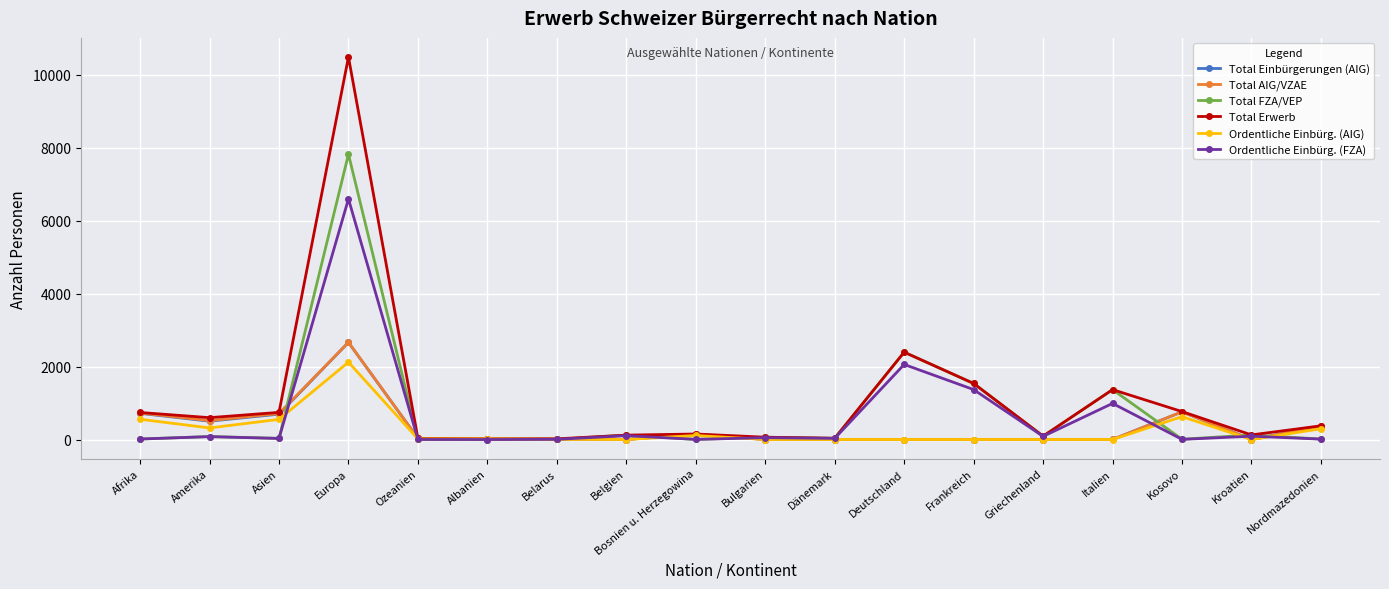

In Total AIG/VZAE, how many points are higher than both neighbors (excluding endpoints)?

3